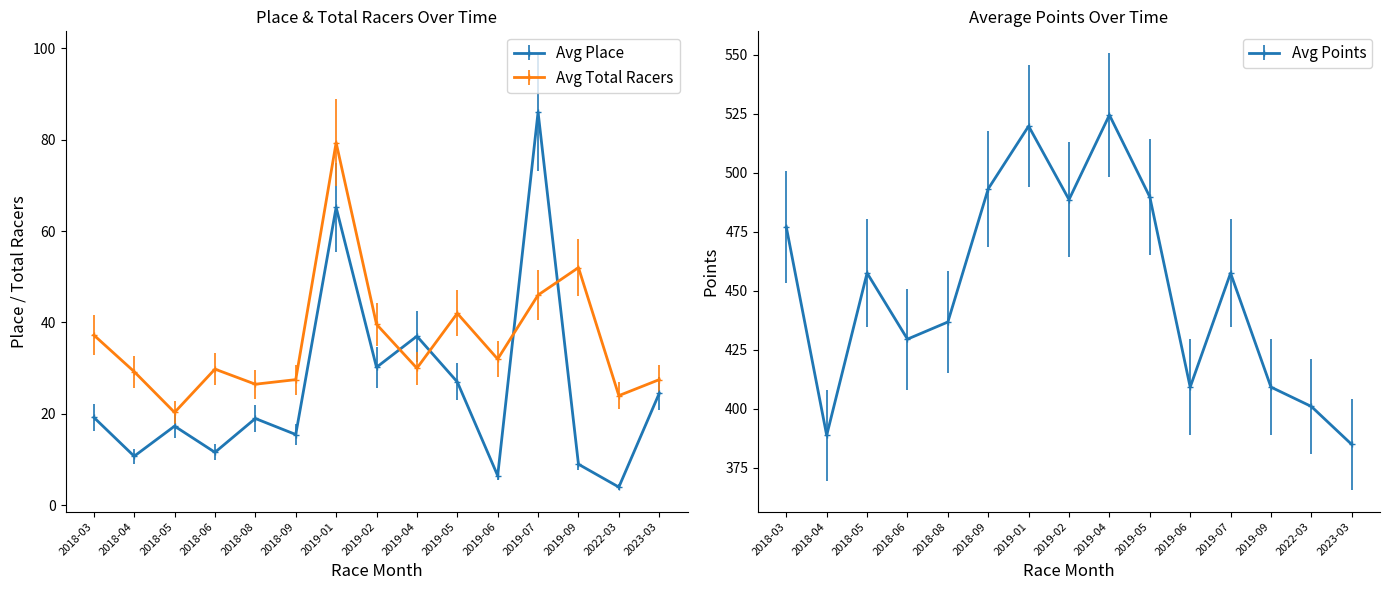

Reading left to right, transcribe all the data shown in this chart.

Avg Place: 19.2	10.8	17.3	11.6	19.0	15.5	65.2	30.2	37.0	27.0	6.5	86.0	9.0	4.0	24.5
Avg Total Racers: 37.2	29.2	20.3	29.8	26.5	27.5	79.3	39.6	30.0	42.0	32.0	46.0	52.0	24.0	27.5
Avg Points: 477.0	388.7	457.5	429.5	436.7	493.2	519.8	488.7	524.5	489.8	409.1	457.5	409.1	400.9	384.8